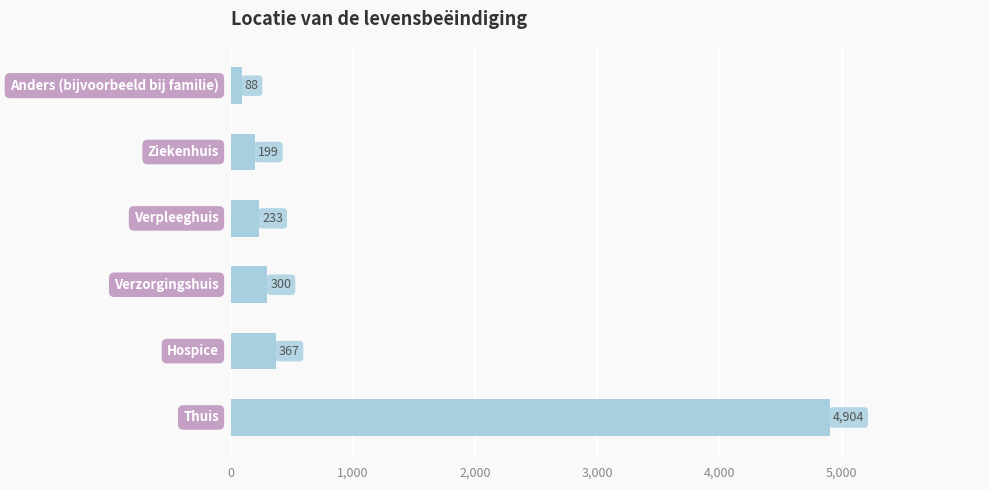

How many data points does each series have?

6